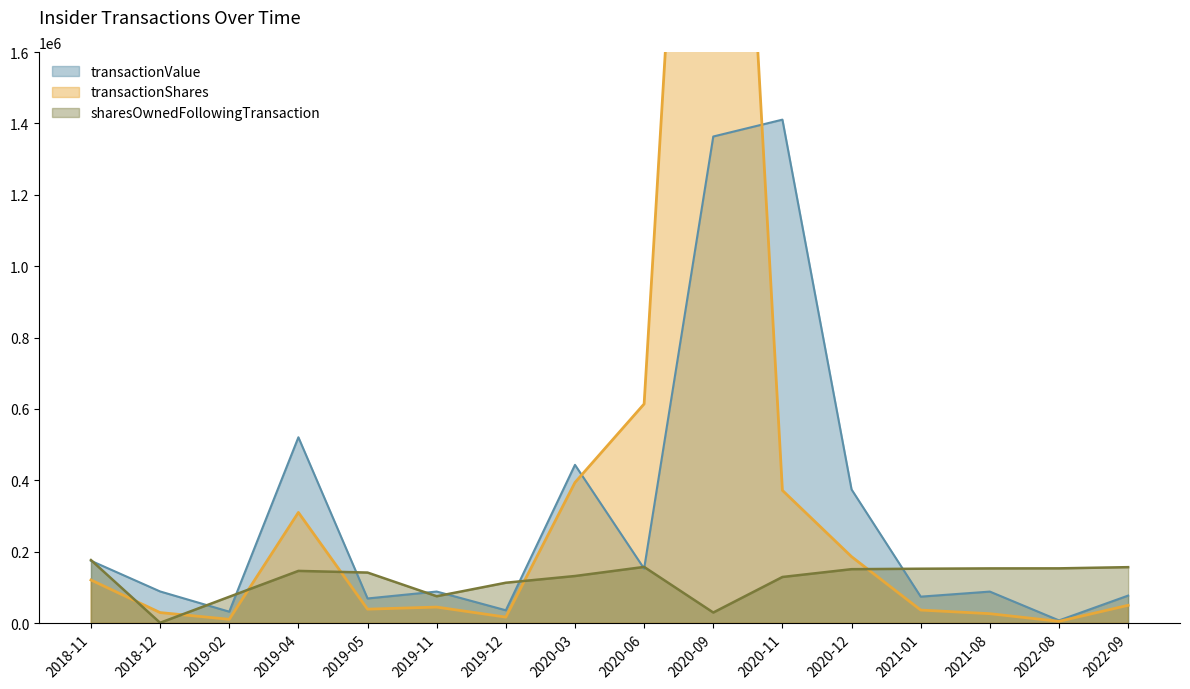

How many intersections are there between transactionValue and transactionShares?

2